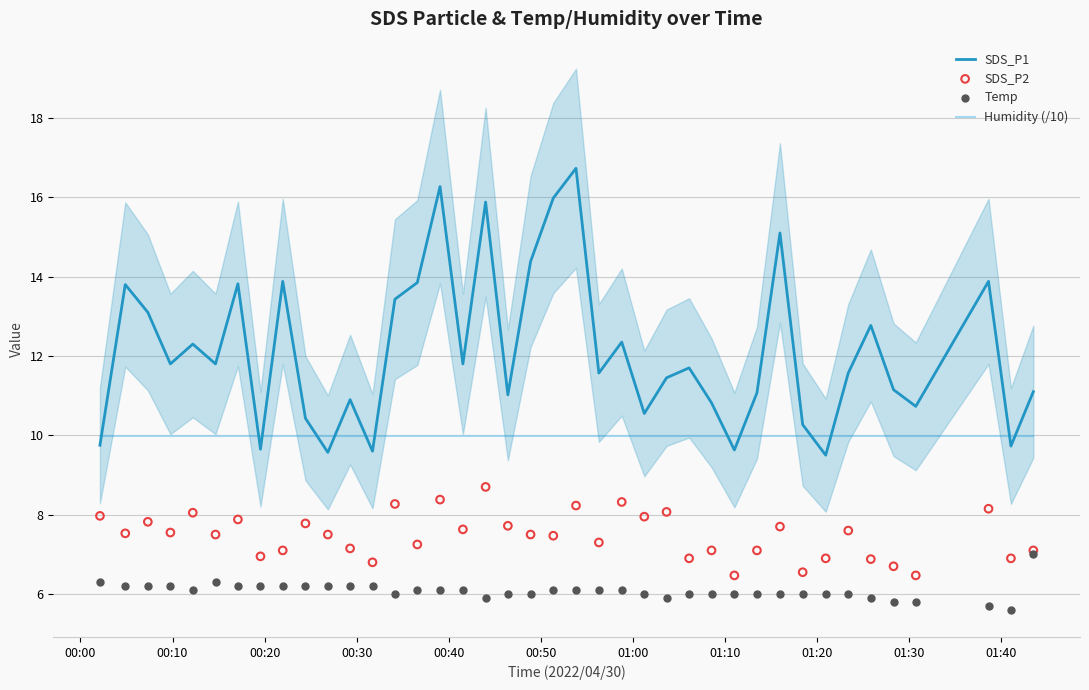

Which series has the widest spread of Y values?

SDS_P1